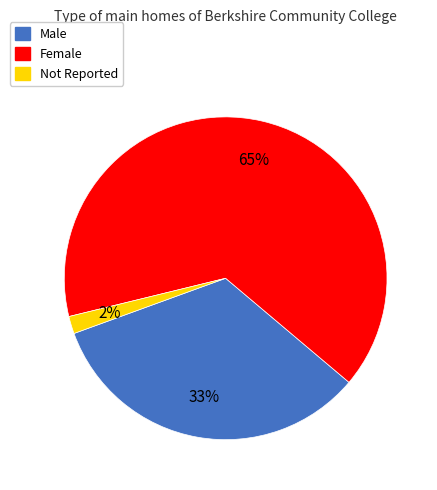

To the nearest percent, what is the combined percentage of Not Reported and Male?

35%